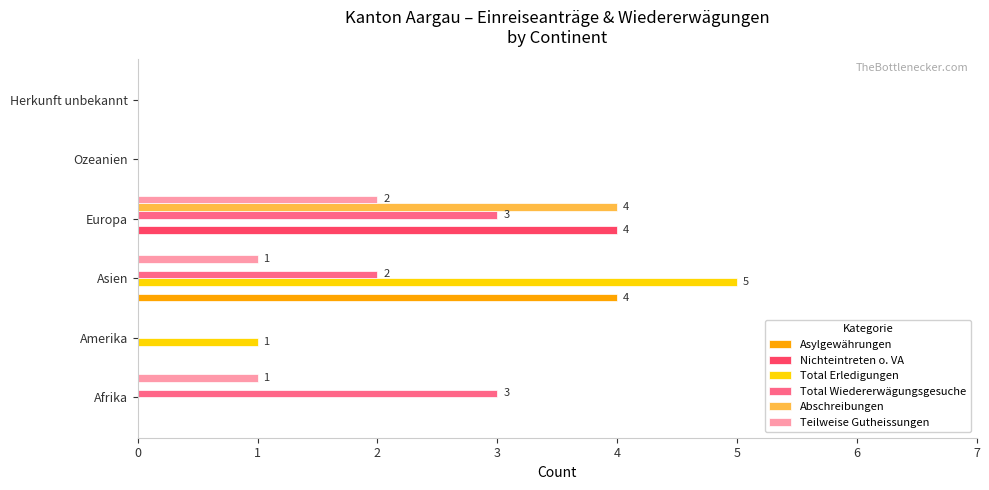

The value of Nichteintreten o. VA at Afrika is 0. True or false?

True